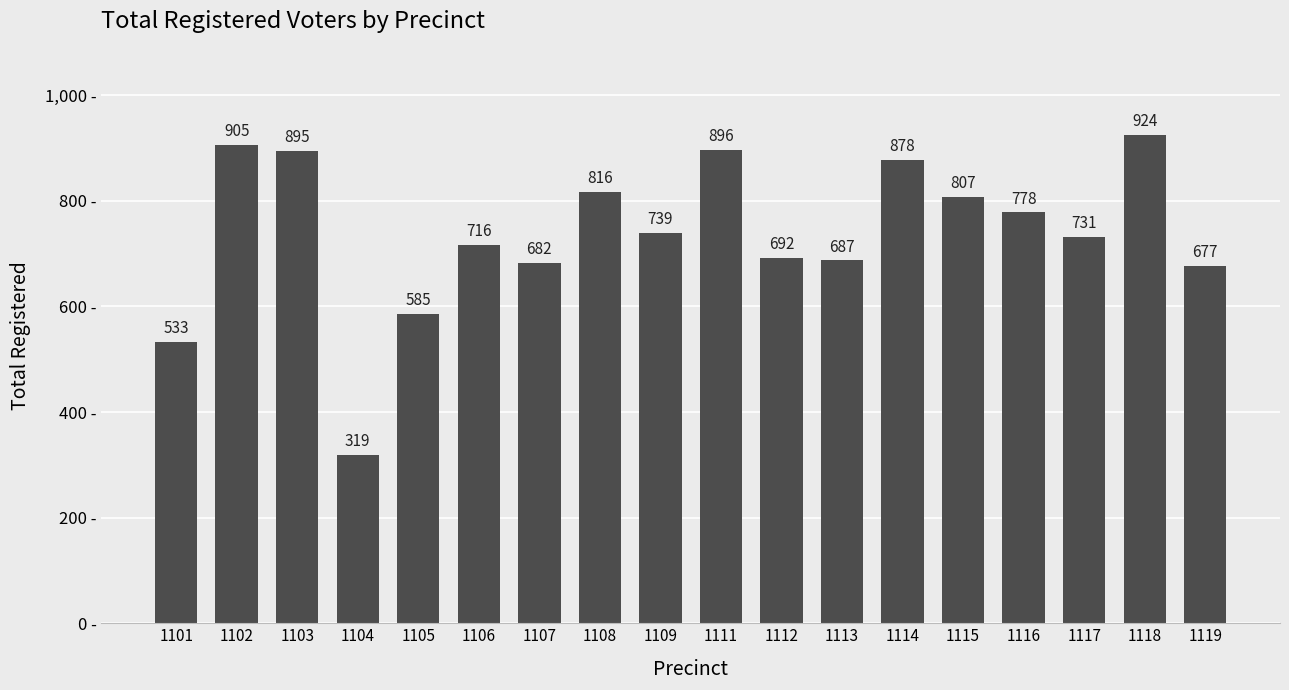

Reading left to right, list all the values displayed in this chart.

533	905	895	319	585	716	682	816	739	896	692	687	878	807	778	731	924	677